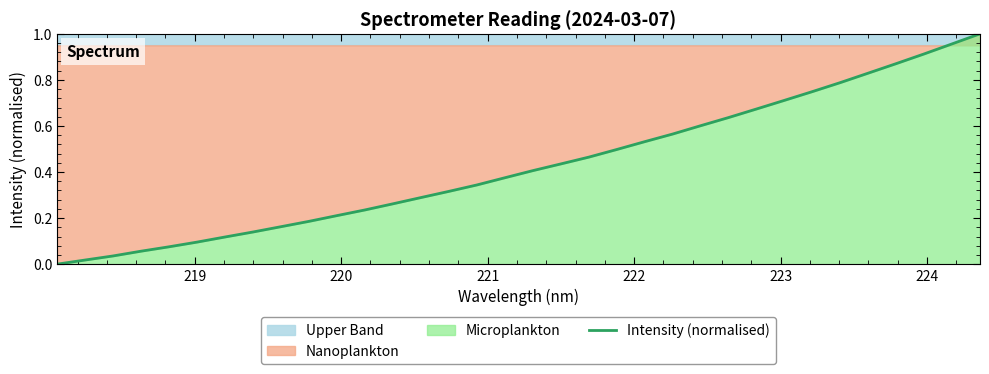

How many data points does each series have?

34